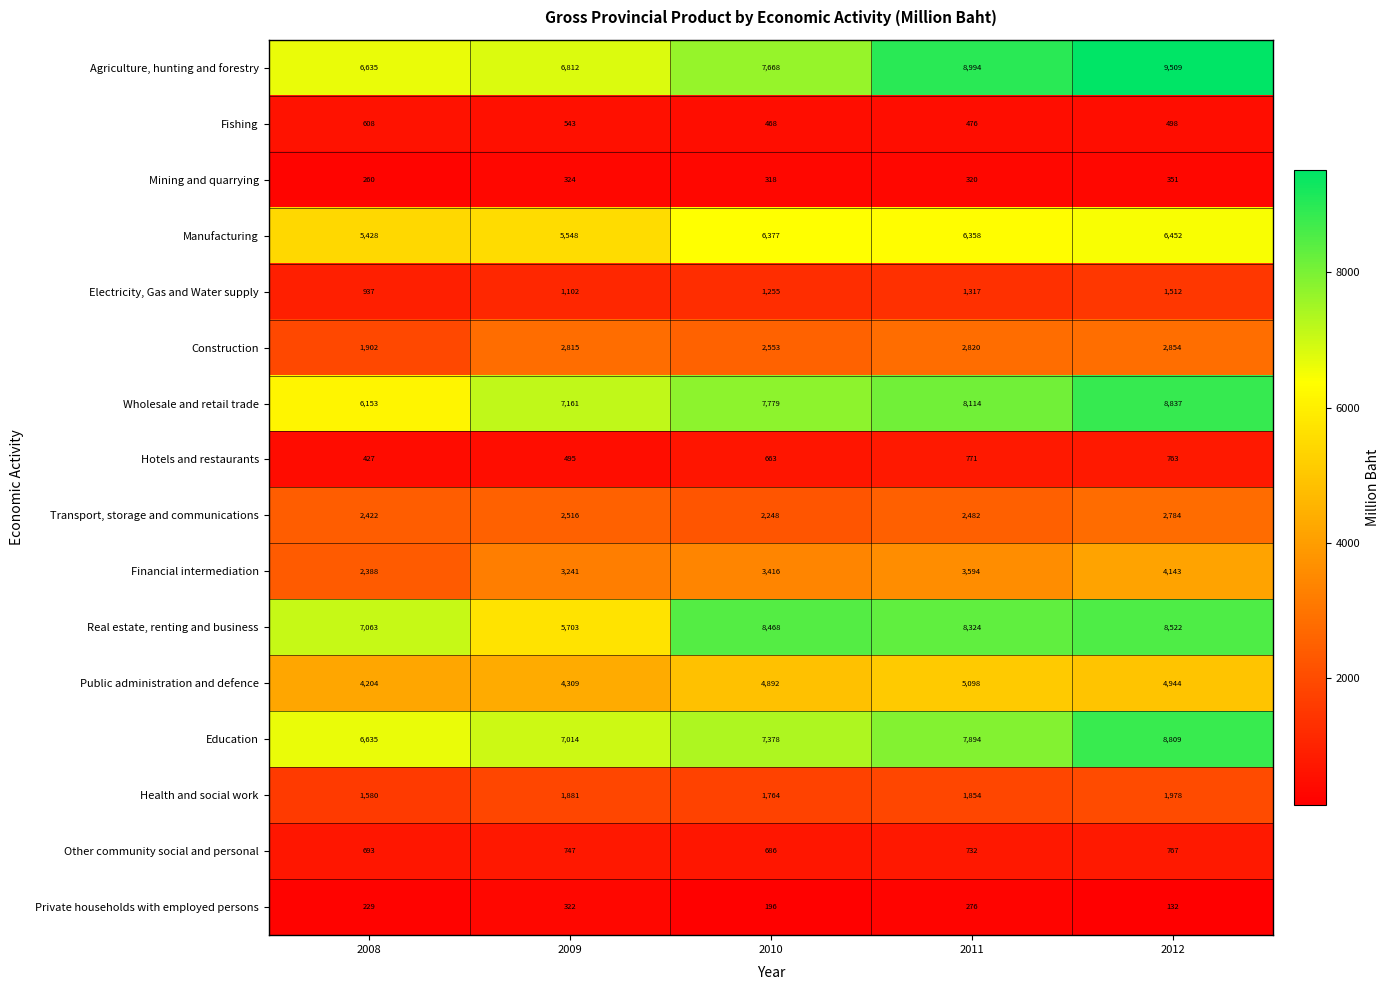

Rank the series at 2009 from lowest to highest value.

Private households with employed persons, Mining and quarrying, Hotels and restaurants, Fishing, Other community social and personal, Electricity, Gas and Water supply, Health and social work, Transport, storage and communications, Construction, Financial intermediation, Public administration and defence, Manufacturing, Real estate, renting and business, Agriculture, hunting and forestry, Education, Wholesale and retail trade